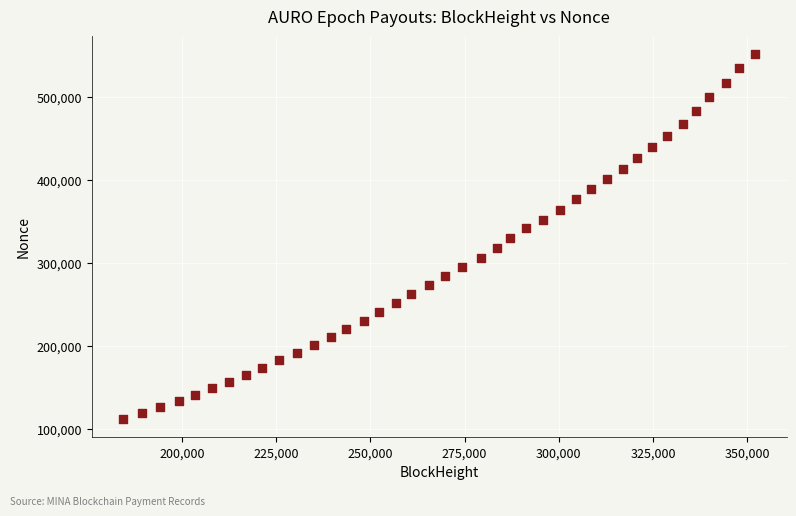

What is the range of Y values (max minus min)?

438832